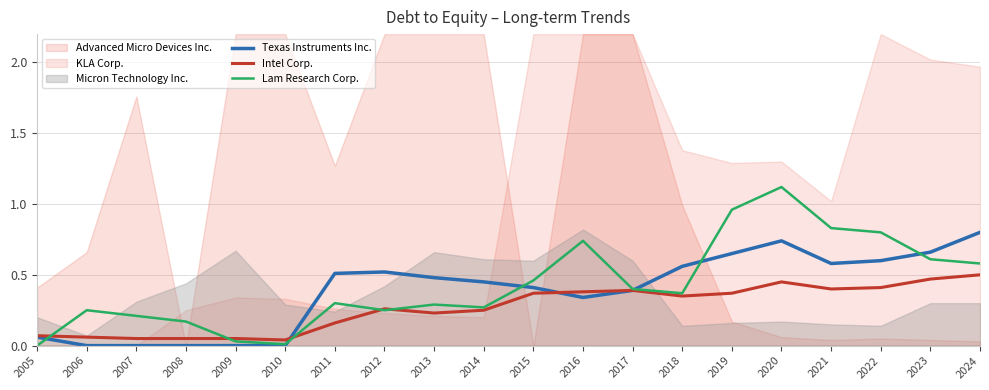

Where do Intel Corp. and Lam Research Corp. first cross each other?

2005 and 2006